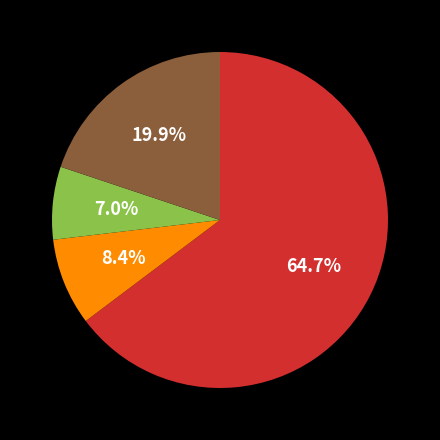

Is there a majority slice in this chart?

Yes